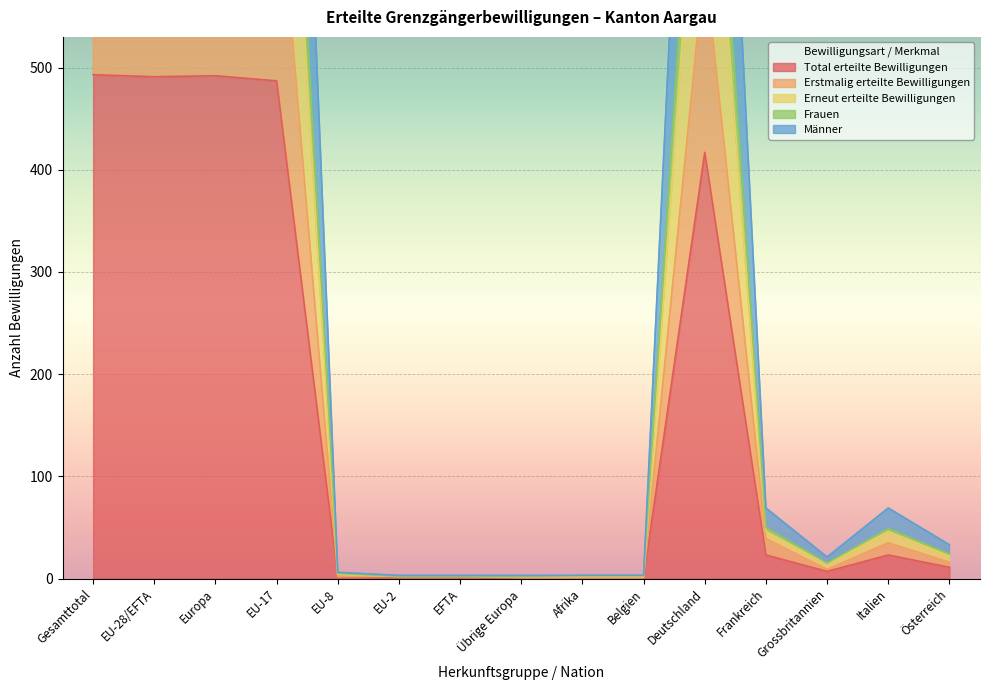

What are all the series names shown in the legend?

Total erteilte Bewilligungen, Erstmalig erteilte Bewilligungen, Erneut erteilte Bewilligungen, Frauen, Männer